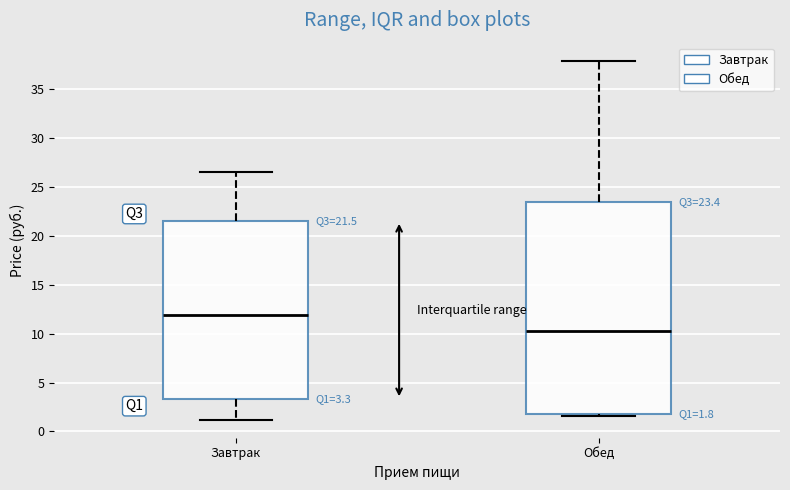

Comparing the boxes themselves (not the whiskers), which one is the tallest?

Обед